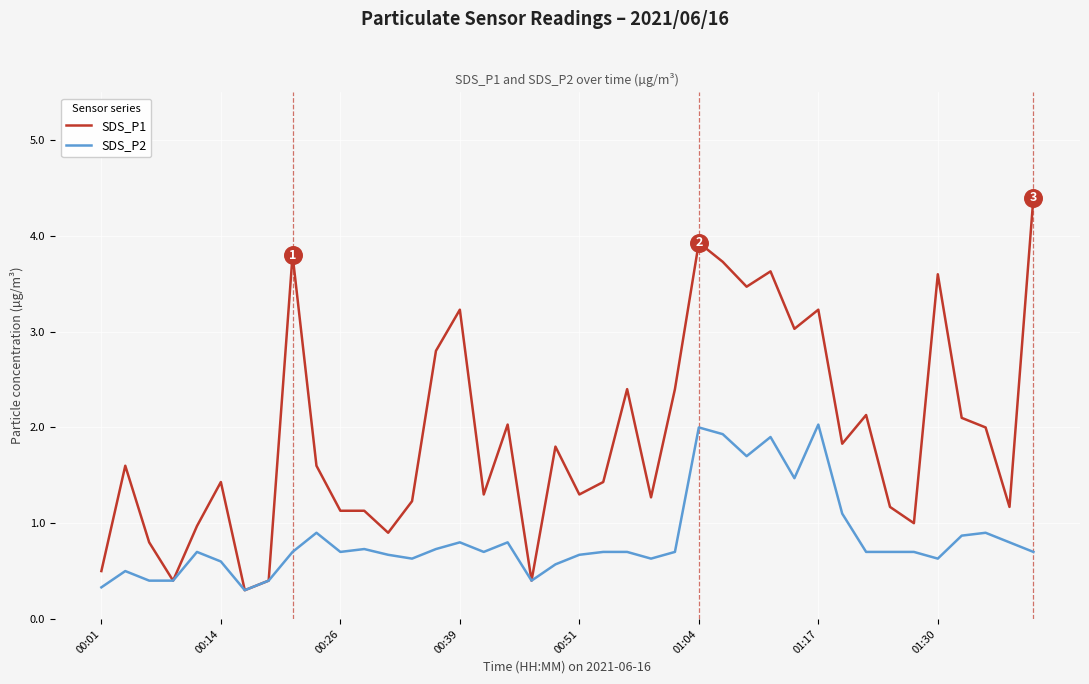

Which series has the largest total across all categories?

SDS_P1